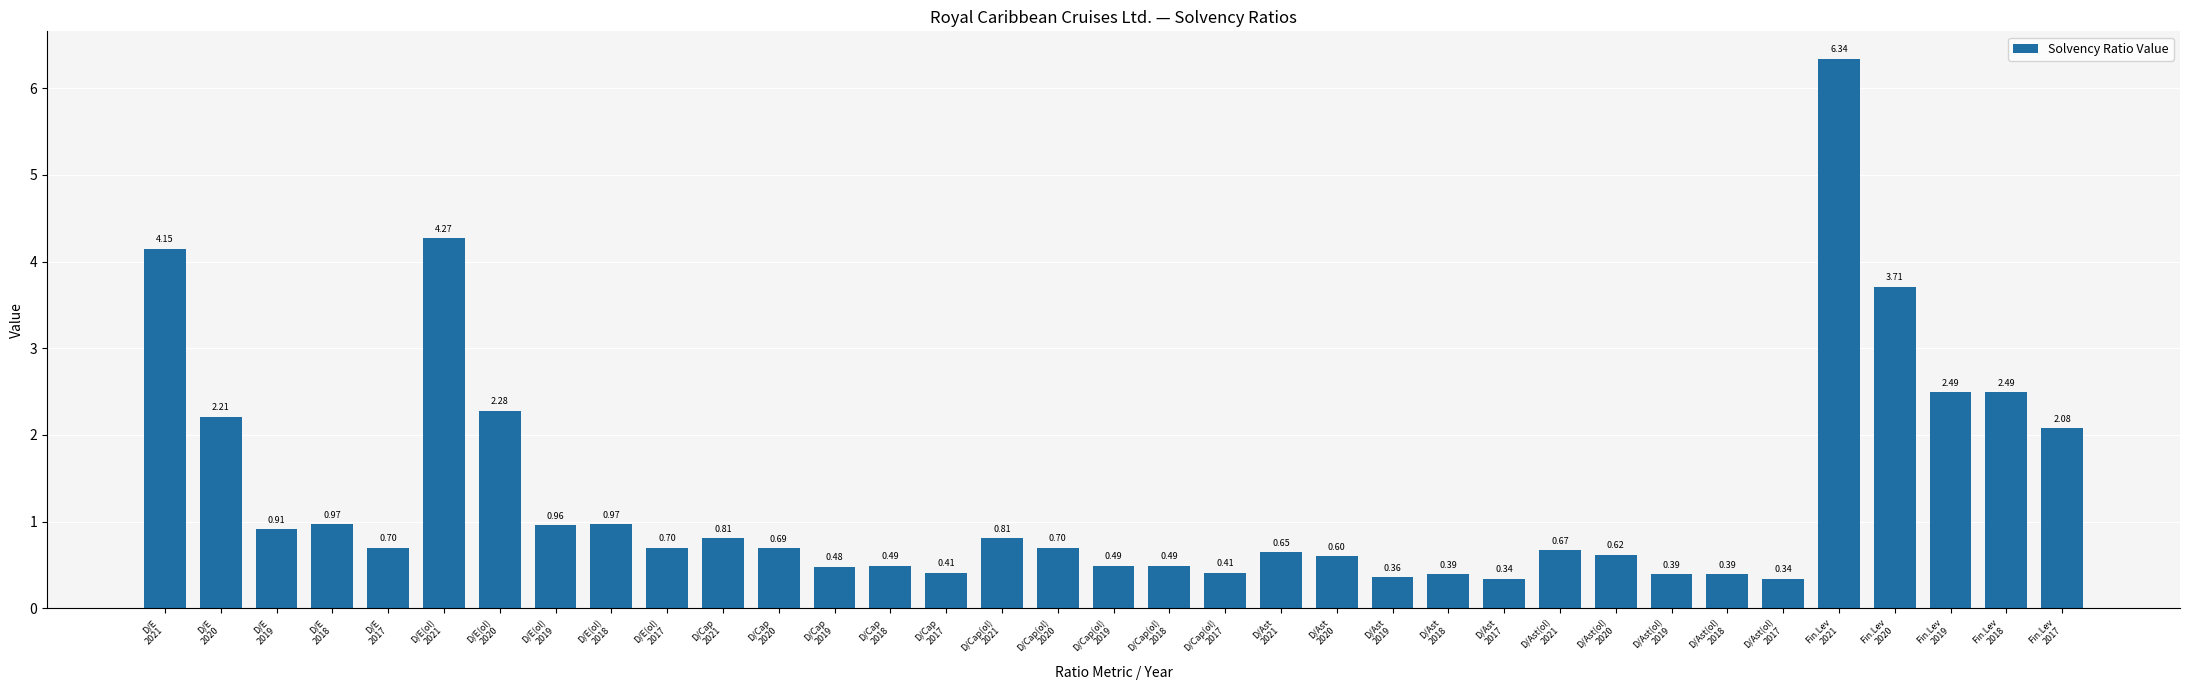

How many data points does each series have?

35